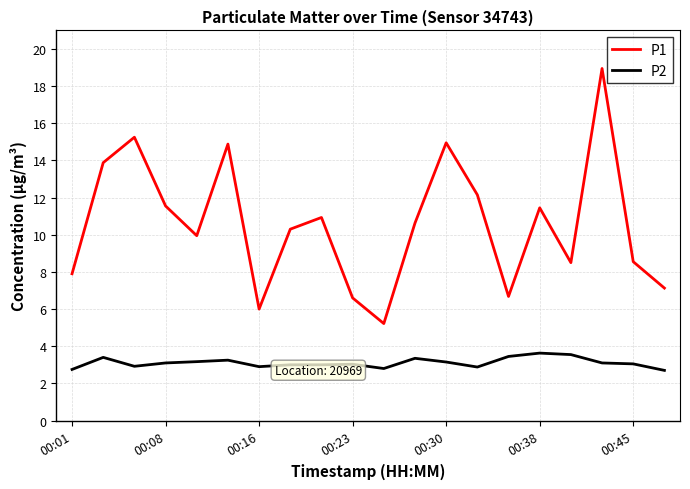

Count the number of data series in this chart.

2